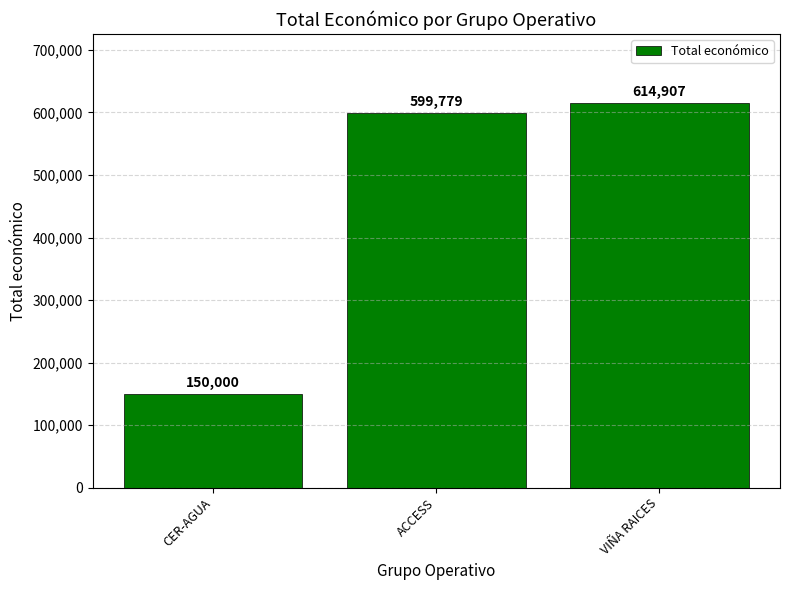

Rank the categories by value from lowest to highest.

CER-AGUA, ACCESS, VIÑA RAICES